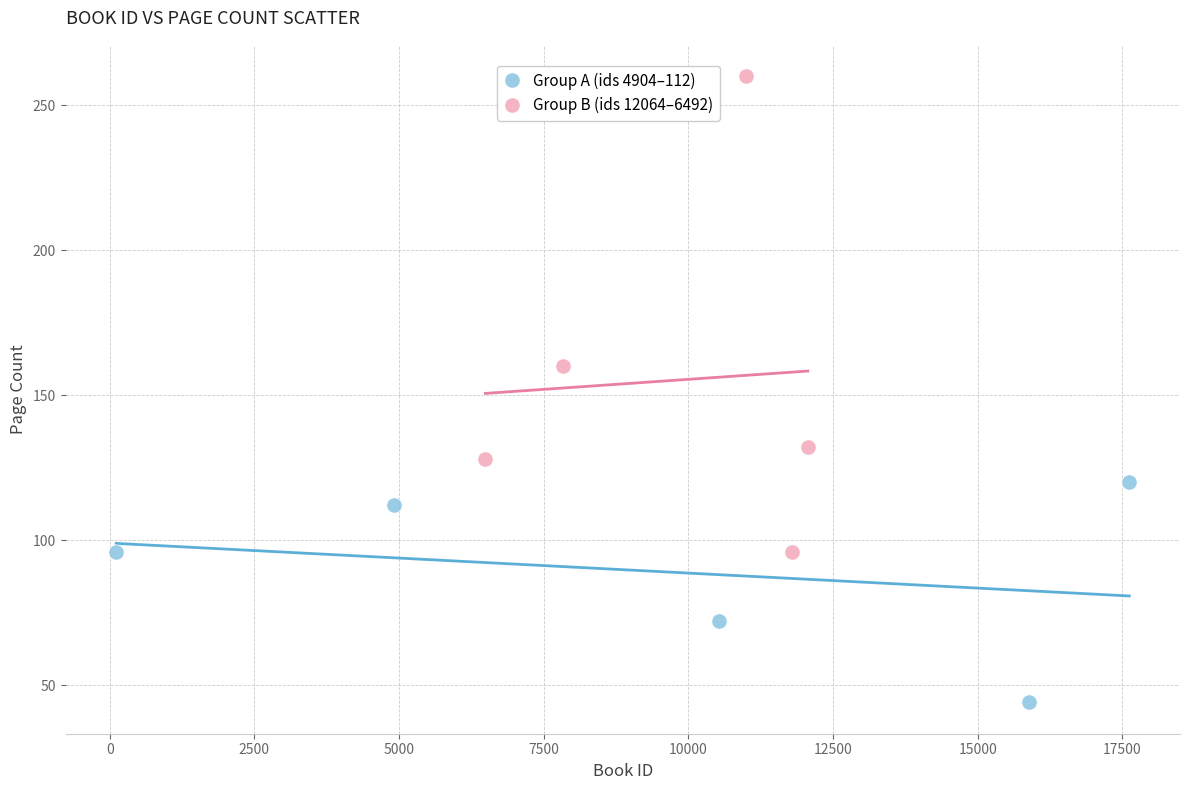

Which series reaches the minimum Y coordinate?

Group A (ids 4904–112)